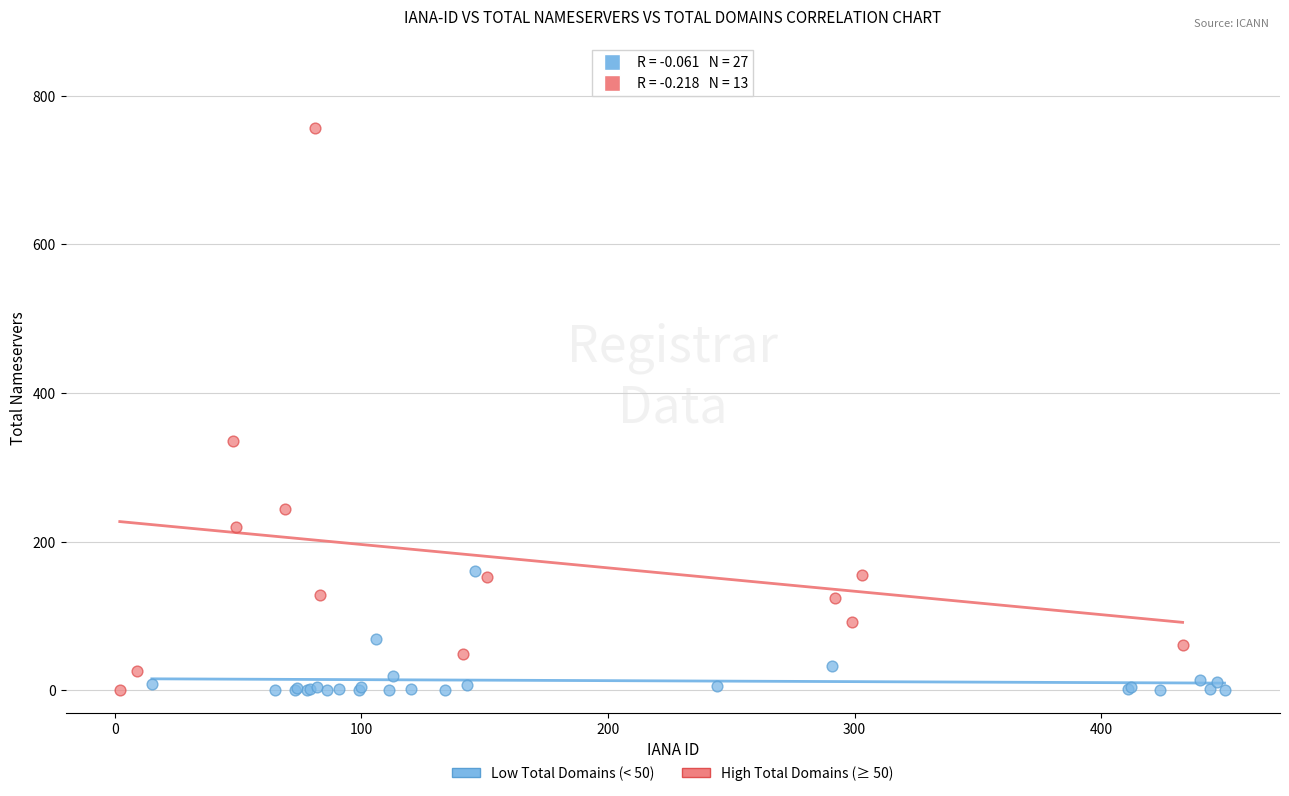

Which series has the widest spread of Y values?

High Total Domains (≥ 50)